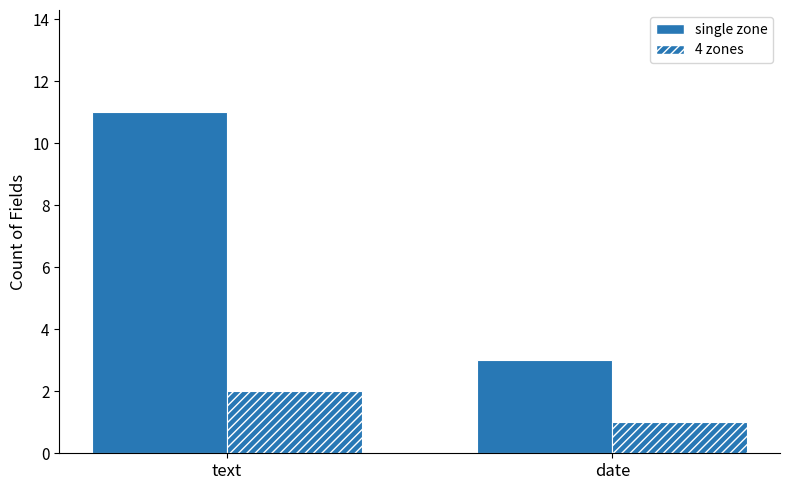

How many distinct data groups are displayed?

2